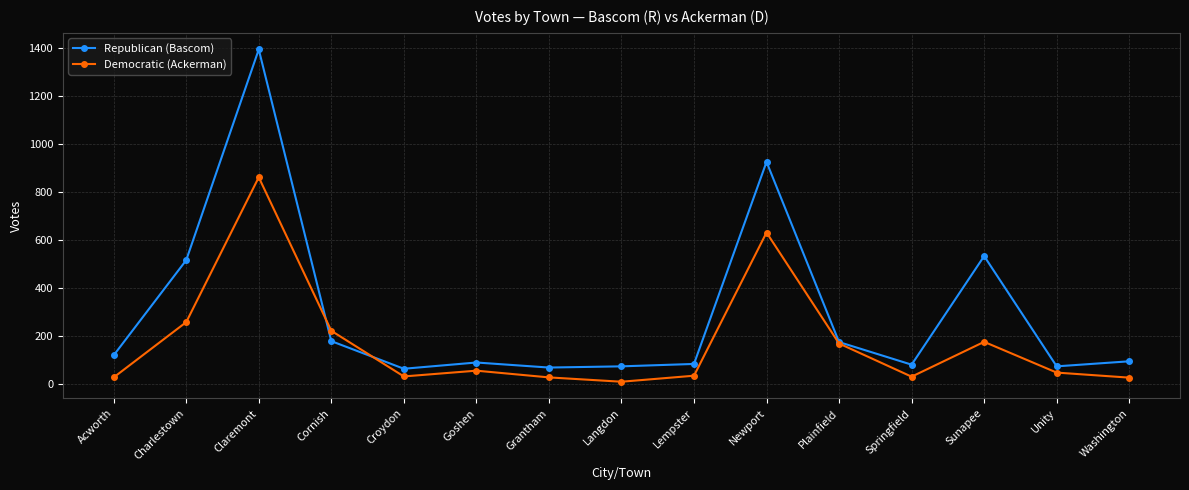

Which series has the widest spread of values?

Republican (Bascom)